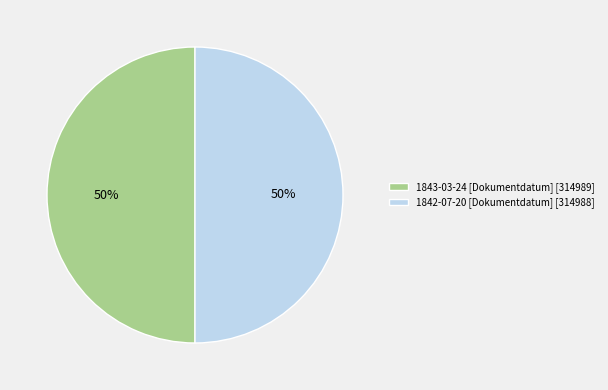

Do 1842-07-20 [Dokumentdatum] [314988] and 1843-03-24 [Dokumentdatum] [314989] together represent more than half of the pie?

Yes